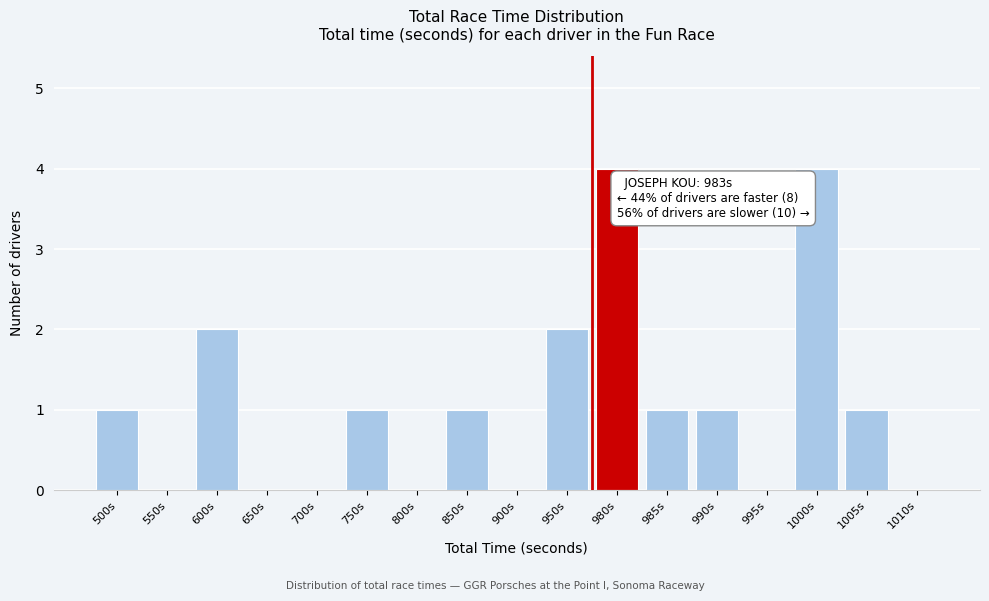

Reading right to left, list all the values displayed in this chart.

1010s=0	1005s=1	1000s=4	995s=0	990s=1	985s=1	980s=4	950s=2	900s=0	850s=1	800s=0	750s=1	700s=0	650s=0	600s=2	550s=0	500s=1